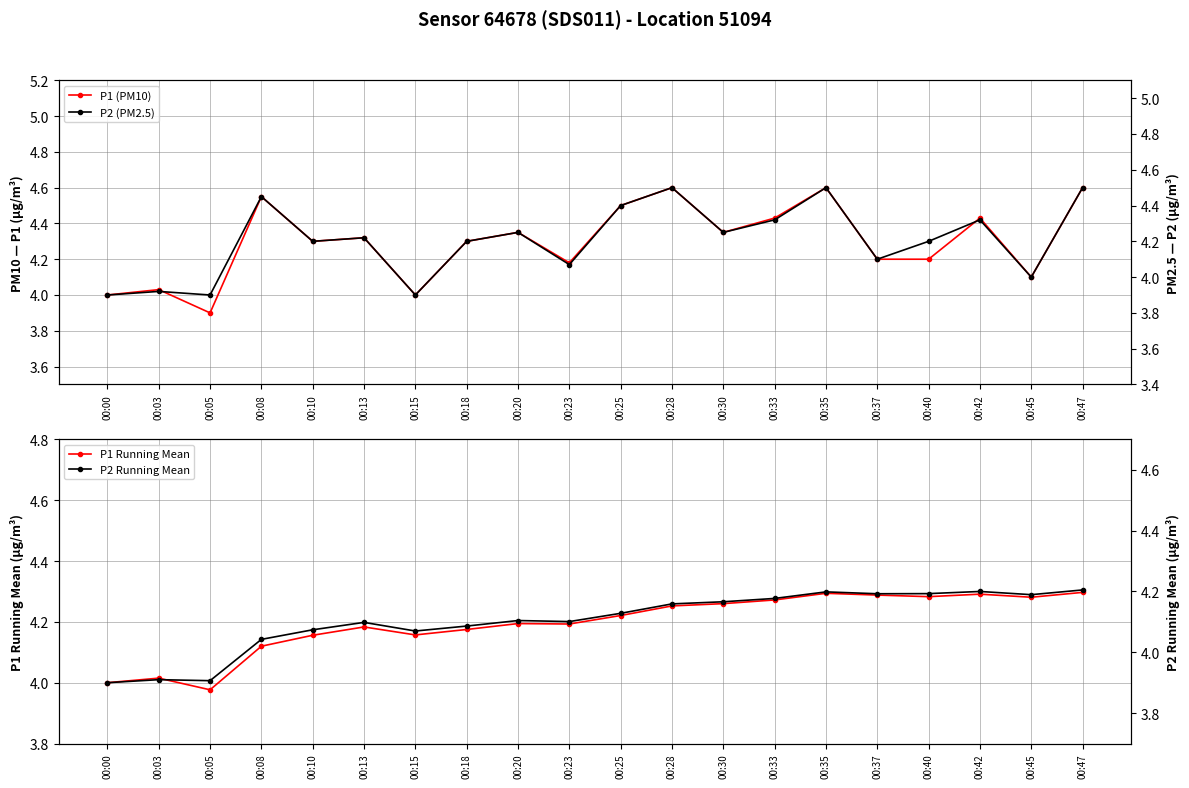

Is this an area chart (filled region under the line)?

No